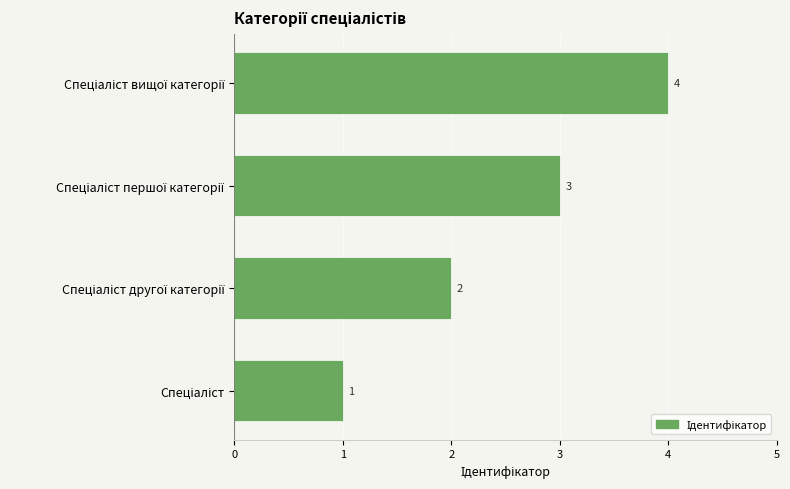

Are the bars grouped side by side (vs. stacked)?

No